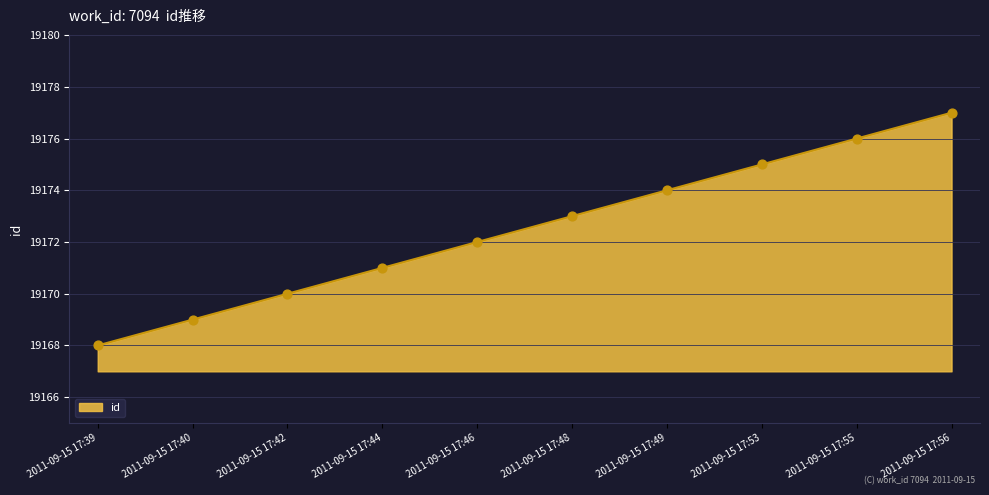

What is the ratio of the value at 2011-09-15 17:56 to the value at 2011-09-15 17:44?

1.0